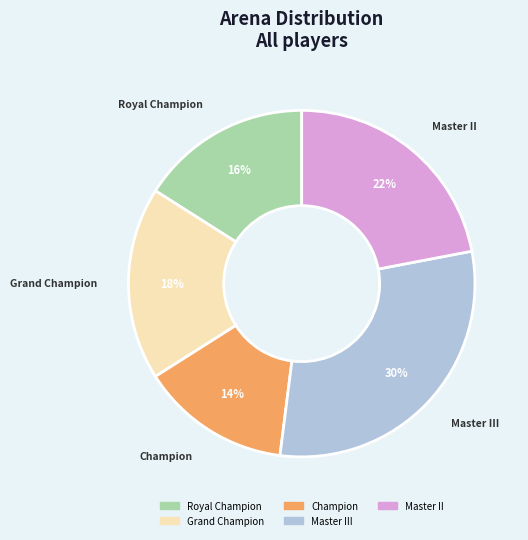

Is there any slice that represents more than half of the pie?

No